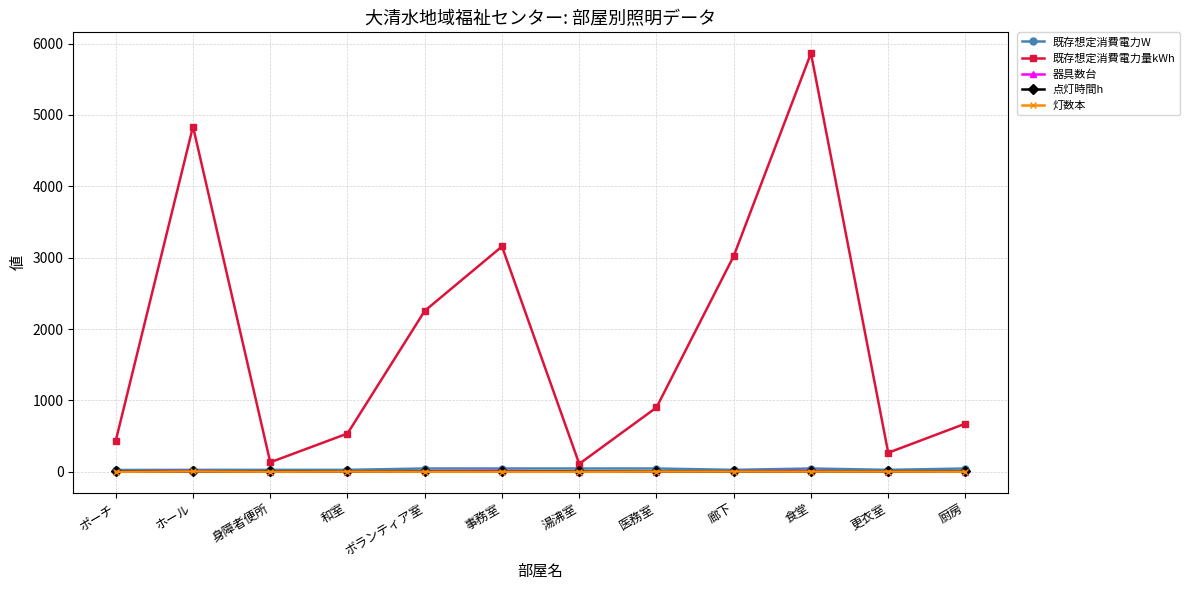

In 既存想定消費電力量kWh, how many points are higher than both neighbors (excluding endpoints)?

3